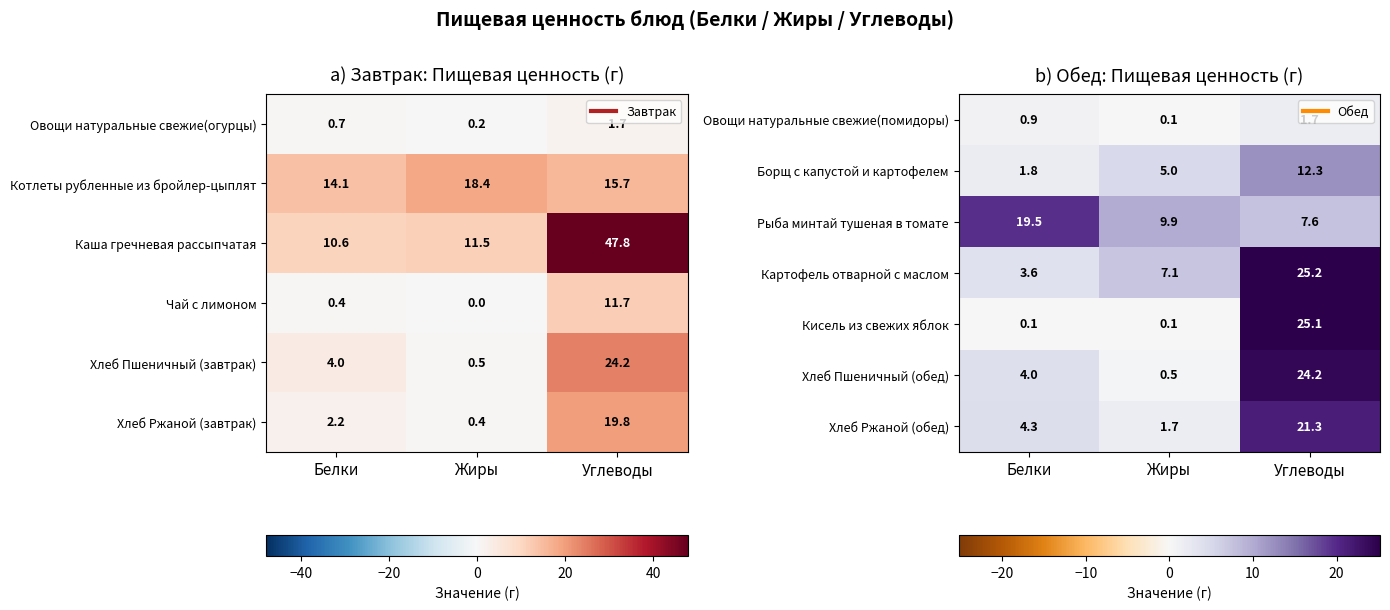

How many data points does each series have?

3